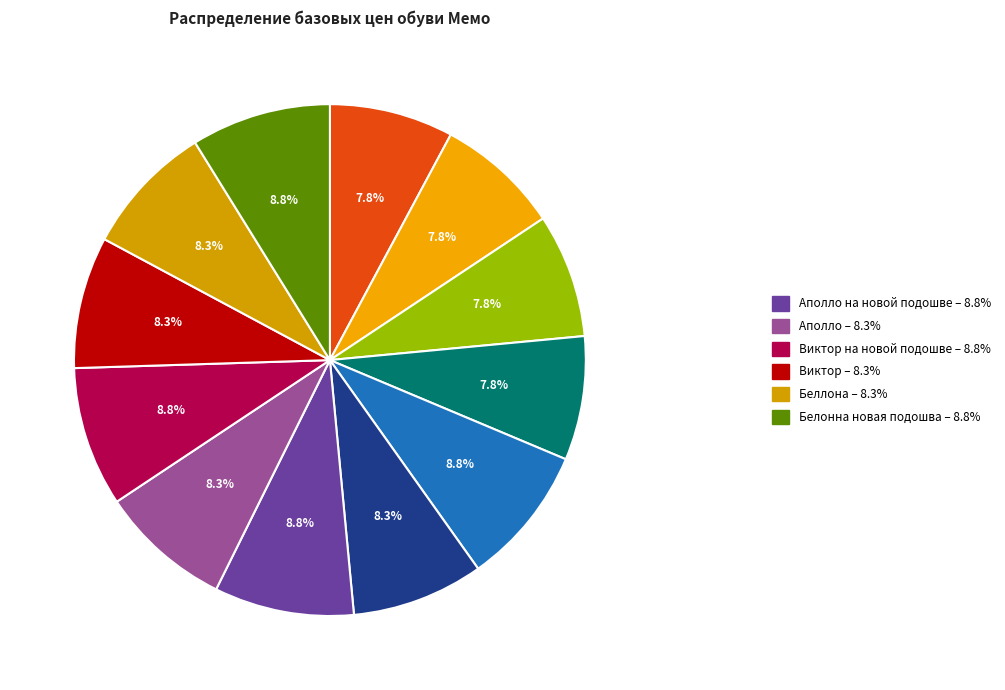

Does any single category account for the majority?

No